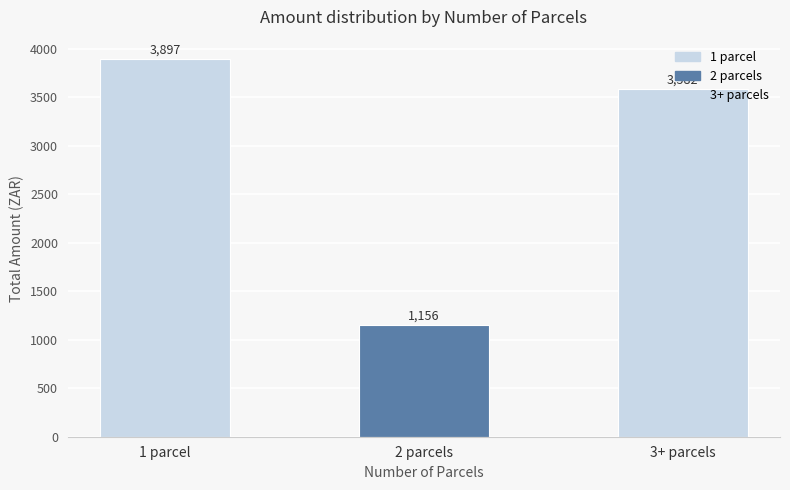

The chart shows a value of 377.4 at 2 parcels. True or false?

False